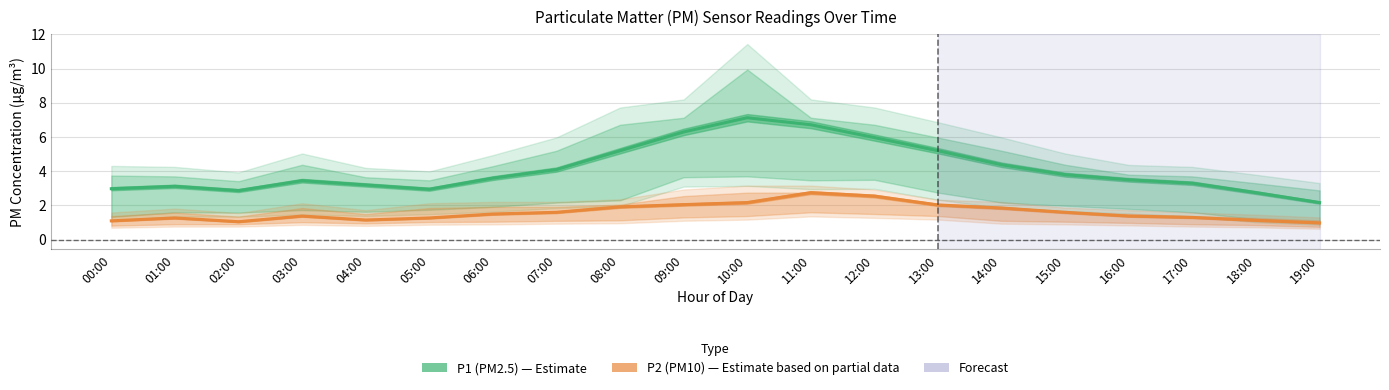

True or false: P1 (PM2.5) has more than 0 points higher than both neighbors.

True